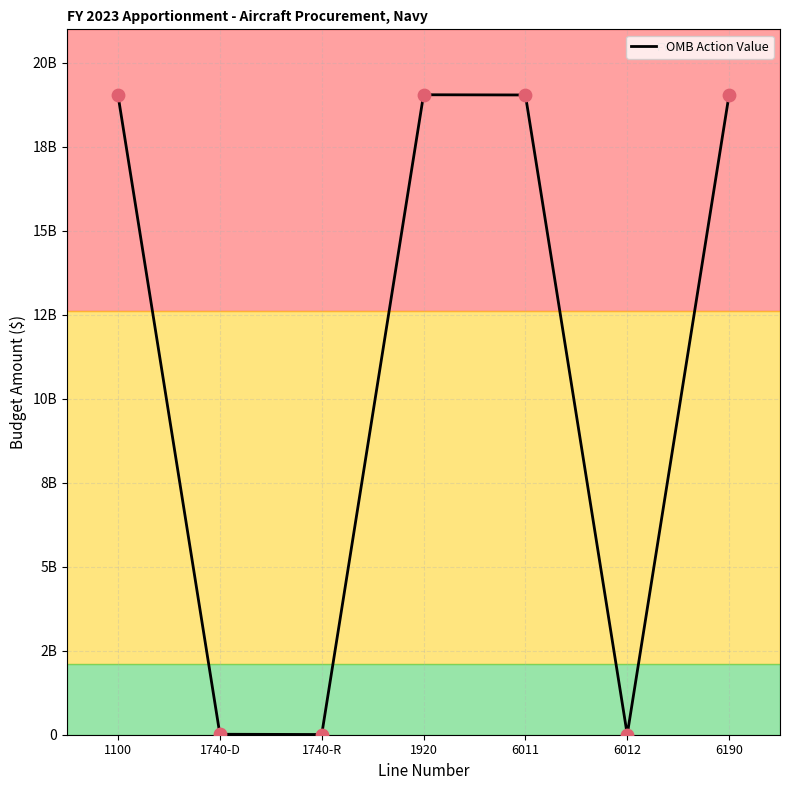

Between 6012 and 1740-R, which is larger?

6012